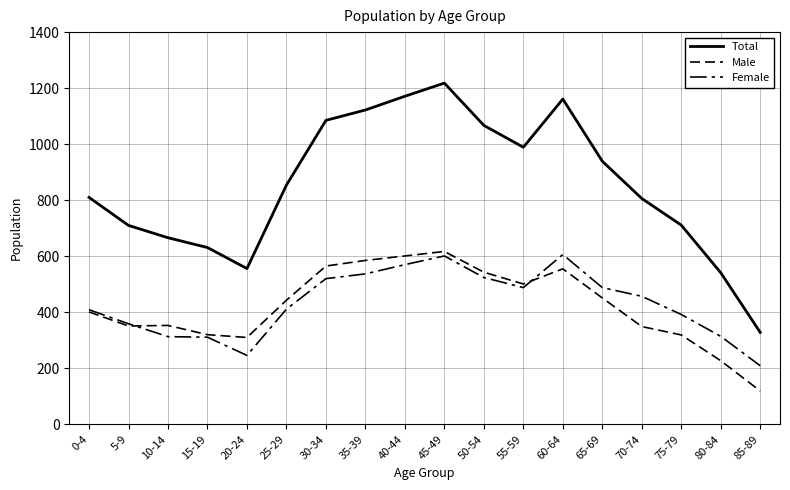

What is the minimum value shown in the chart?

119